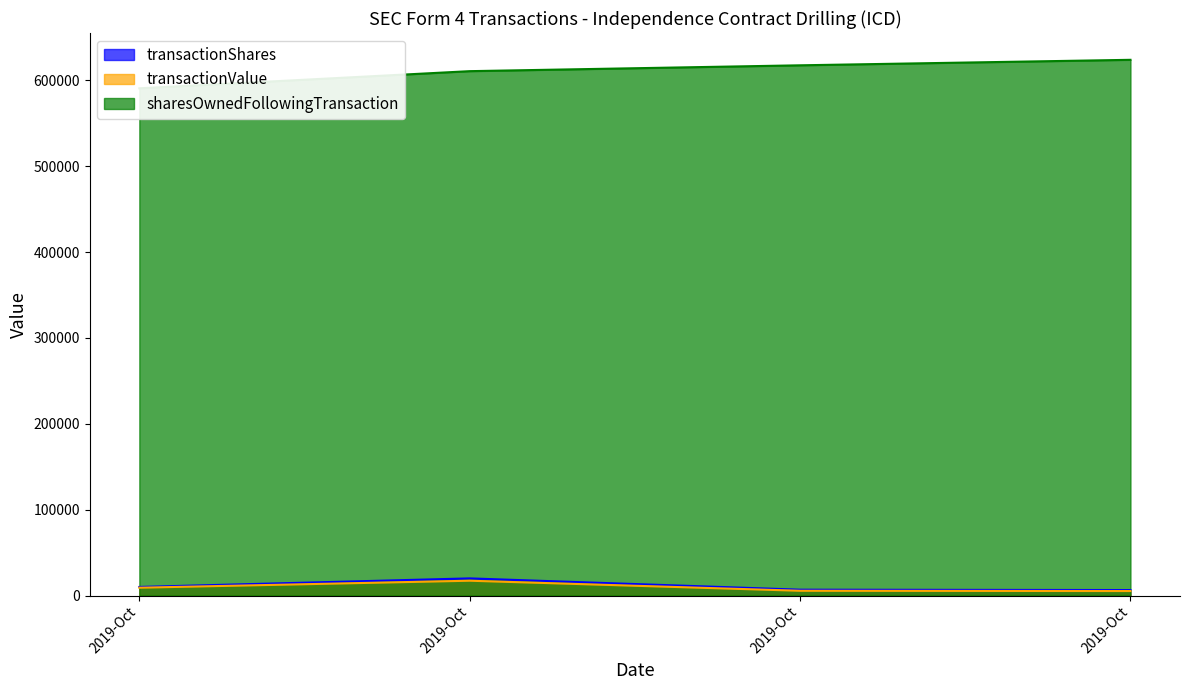

What is the minimum value shown in the chart?

5247